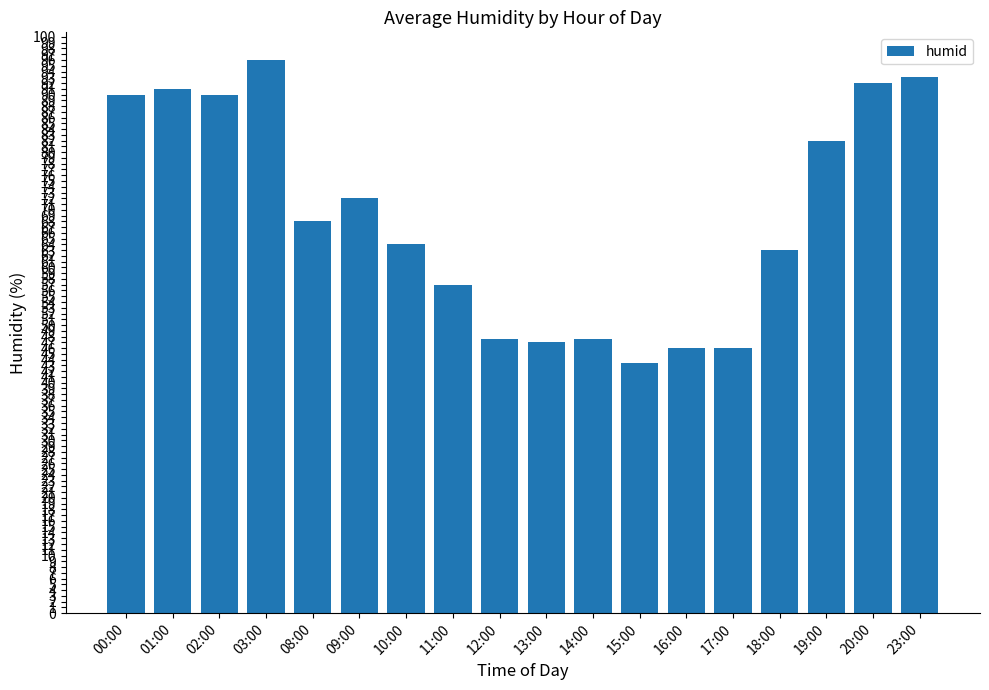

Read the value at 18:00.

63.0